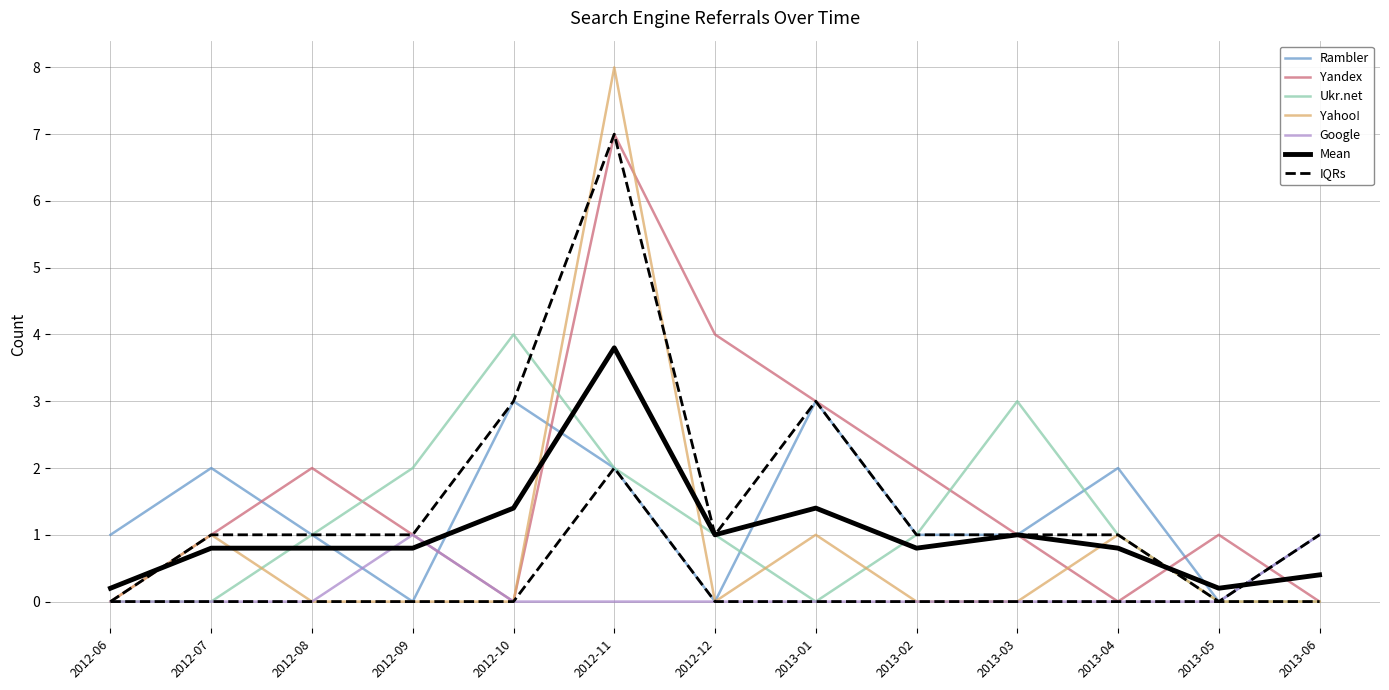

What is the highest value of the Yandex series?

7